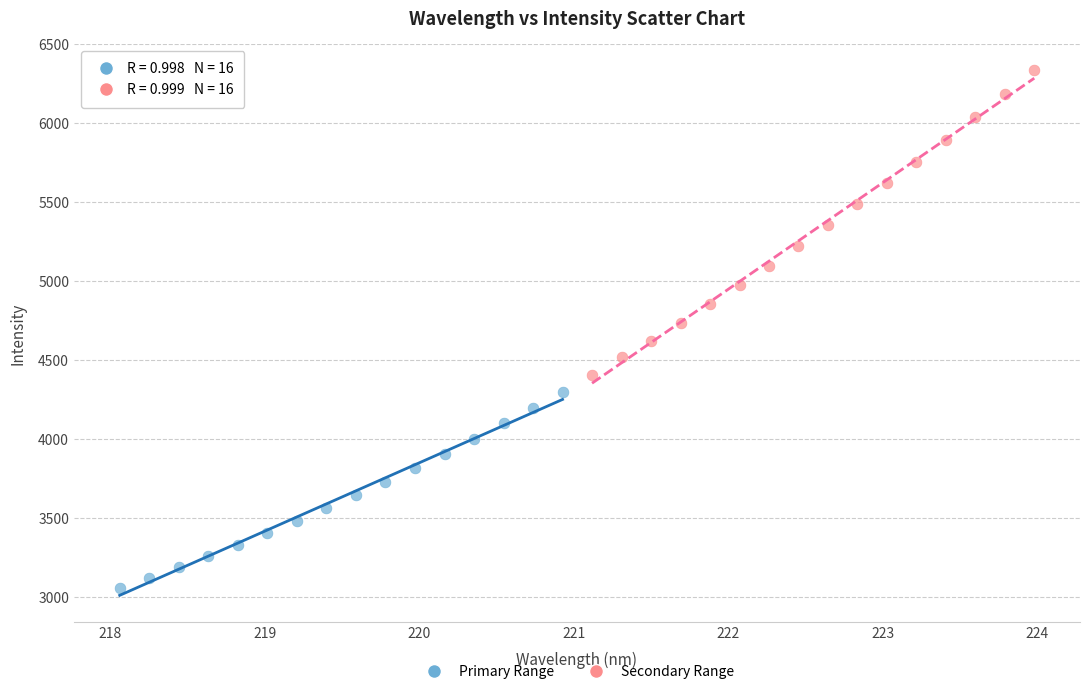

What are all the series names shown in the legend?

Primary Range, Secondary Range